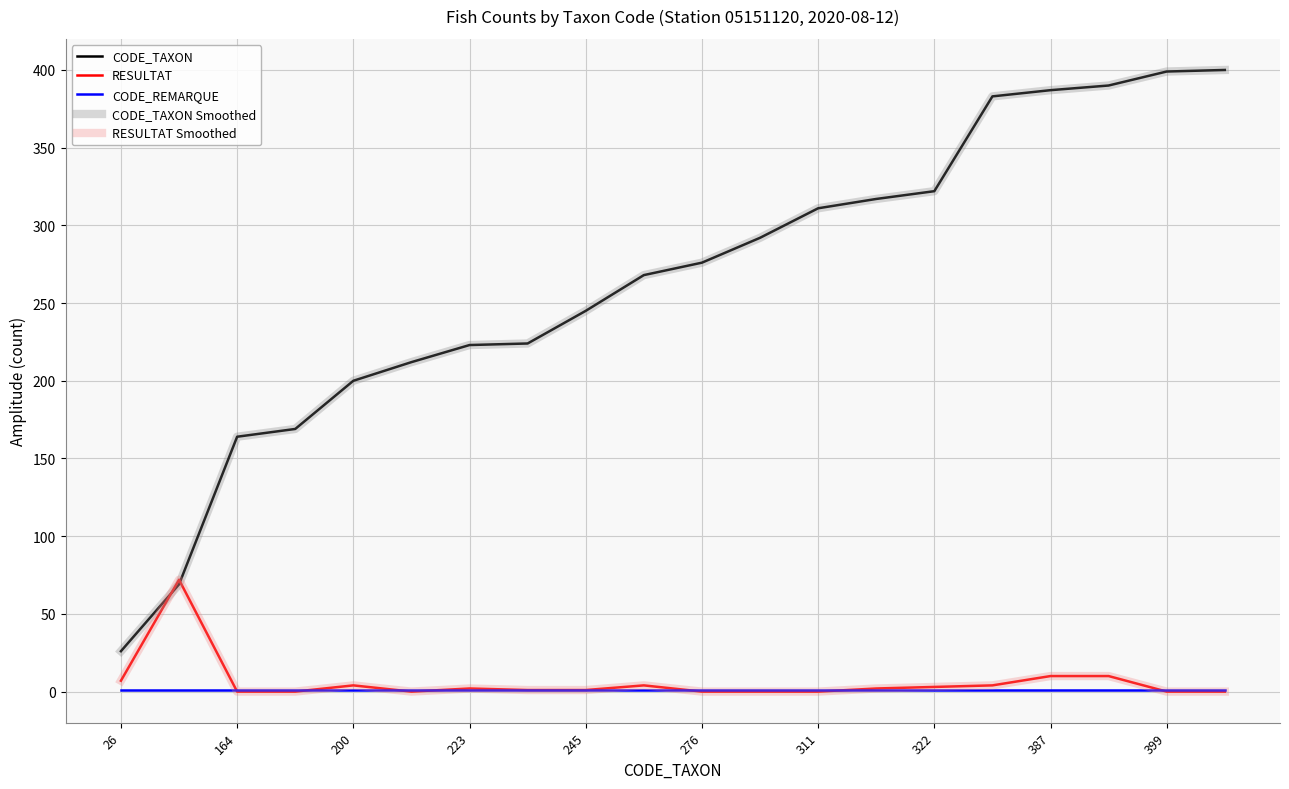

Is this an area chart (filled region under the line)?

No